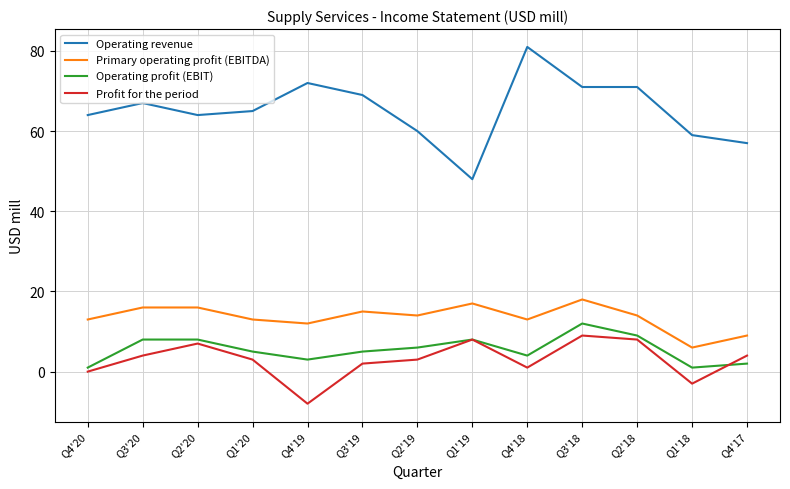

Which series changed the most between Q4'20 and Q1'19?

Operating revenue